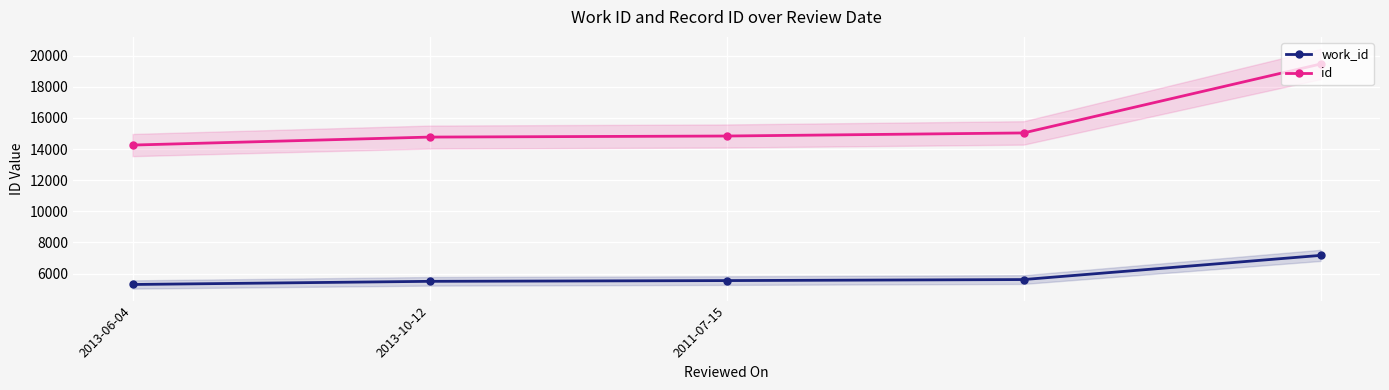

At which label does work_id reach its minimum?

2013-06-04